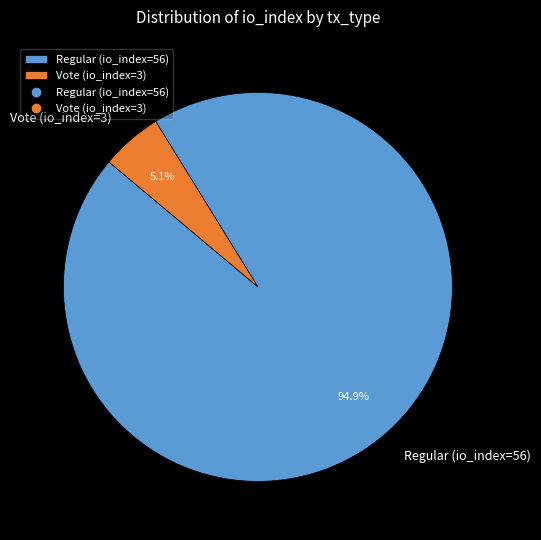

How many slices are in this pie chart?

2